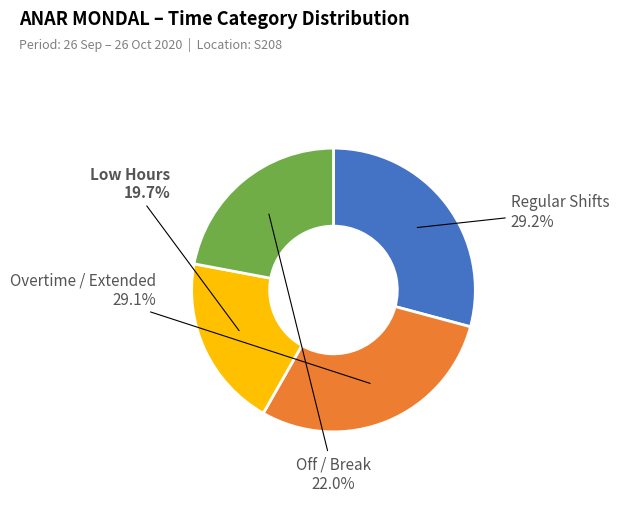

Is there a majority slice in this chart?

No